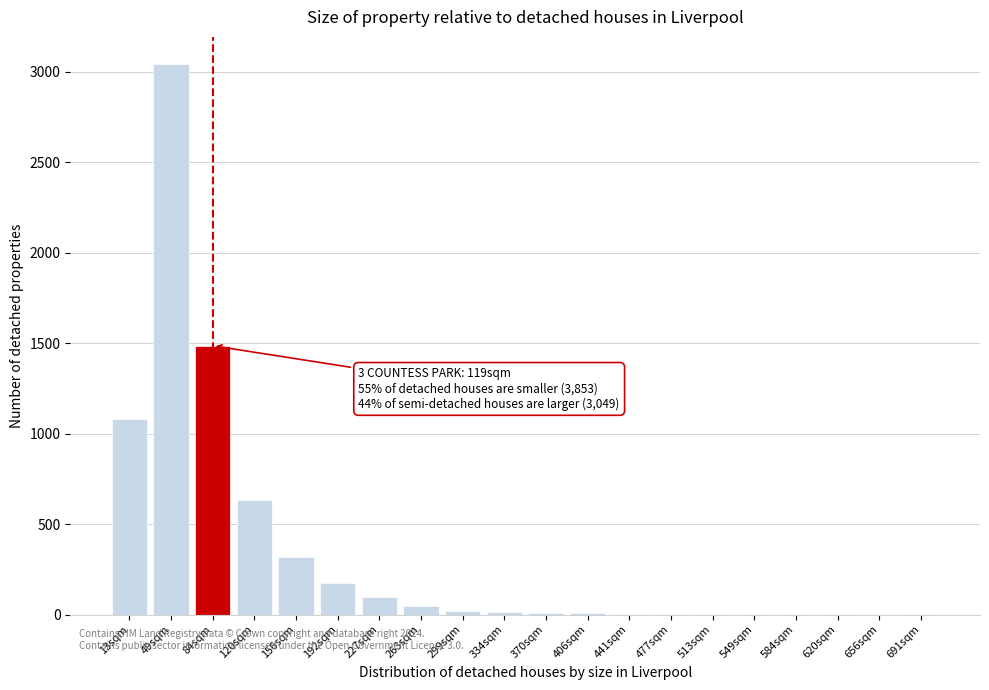

The value at 656sqm is 0. True or false?

True